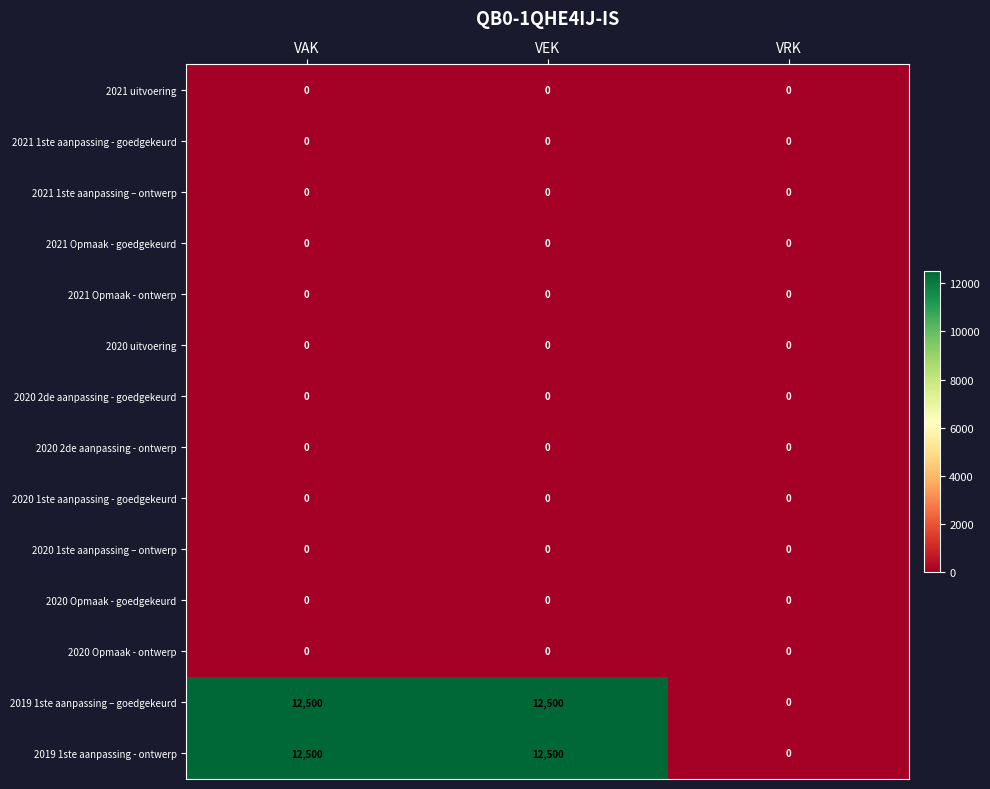

What is the difference between the highest and lowest values at VEK?

12500